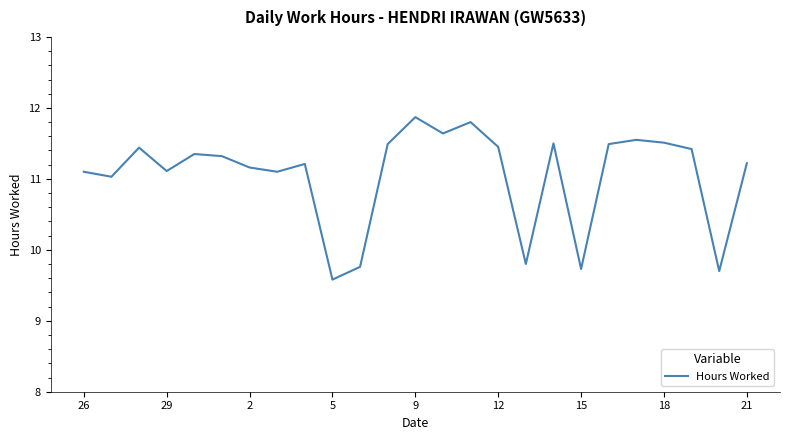

What is the maximum value shown in the chart?

11.9